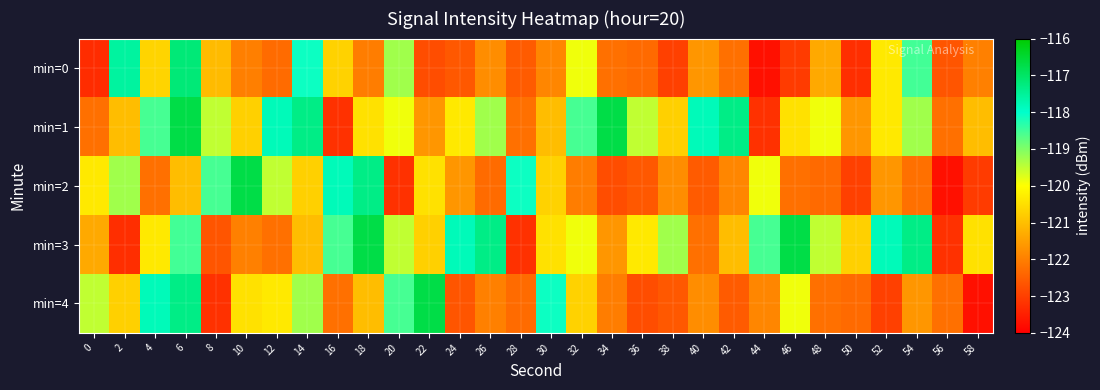

Reading left to right, extract all data points from this chart.

min=0: 0=-123.3	2=-117.6	4=-120.7	6=-117.2	8=-121.0	10=-122.0	12=-122.3	14=-118.1	16=-120.7	18=-122.0	20=-119.3	22=-122.8	24=-122.6	26=-121.8	28=-122.6	30=-121.9	32=-119.9	34=-122.2	36=-122.3	38=-123.0	40=-121.6	42=-122.2	44=-123.7	46=-123.1	48=-121.3	50=-123.3	52=-120.3	54=-118.5	56=-122.6	58=-122.0
min=1: 0=-122.2	2=-121.0	4=-118.6	6=-116.7	8=-119.5	10=-120.7	12=-117.8	14=-117.3	16=-123.2	18=-120.5	20=-119.9	22=-121.6	24=-120.3	26=-119.3	28=-122.2	30=-121.0	32=-118.6	34=-116.7	36=-119.5	38=-120.7	40=-117.8	42=-117.3	44=-123.2	46=-120.5	48=-119.9	50=-121.6	52=-120.3	54=-119.3	56=-122.2	58=-121.0
min=2: 0=-120.3	2=-119.3	4=-122.2	6=-121.0	8=-118.6	10=-116.7	12=-119.5	14=-120.7	16=-117.8	18=-117.3	20=-123.2	22=-120.5	24=-121.6	26=-122.3	28=-118.1	30=-120.7	32=-122.0	34=-122.8	36=-122.6	38=-121.8	40=-122.6	42=-121.9	44=-119.9	46=-122.2	48=-122.3	50=-123.0	52=-121.6	54=-122.2	56=-123.7	58=-123.1
min=3: 0=-121.3	2=-123.3	4=-120.3	6=-118.5	8=-122.6	10=-122.0	12=-122.2	14=-121.0	16=-118.6	18=-116.7	20=-119.5	22=-120.7	24=-117.8	26=-117.3	28=-123.2	30=-120.5	32=-119.9	34=-121.6	36=-120.3	38=-119.3	40=-122.2	42=-121.0	44=-118.6	46=-116.7	48=-119.5	50=-120.7	52=-117.8	54=-117.3	56=-123.2	58=-120.5
min=4: 0=-119.5	2=-120.7	4=-117.8	6=-117.3	8=-123.2	10=-120.5	12=-120.3	14=-119.3	16=-122.2	18=-121.0	20=-118.6	22=-116.7	24=-122.6	26=-122.0	28=-122.3	30=-118.1	32=-120.7	34=-122.0	36=-122.8	38=-122.6	40=-121.8	42=-122.6	44=-121.9	46=-119.9	48=-122.2	50=-122.3	52=-123.0	54=-121.6	56=-122.2	58=-123.7